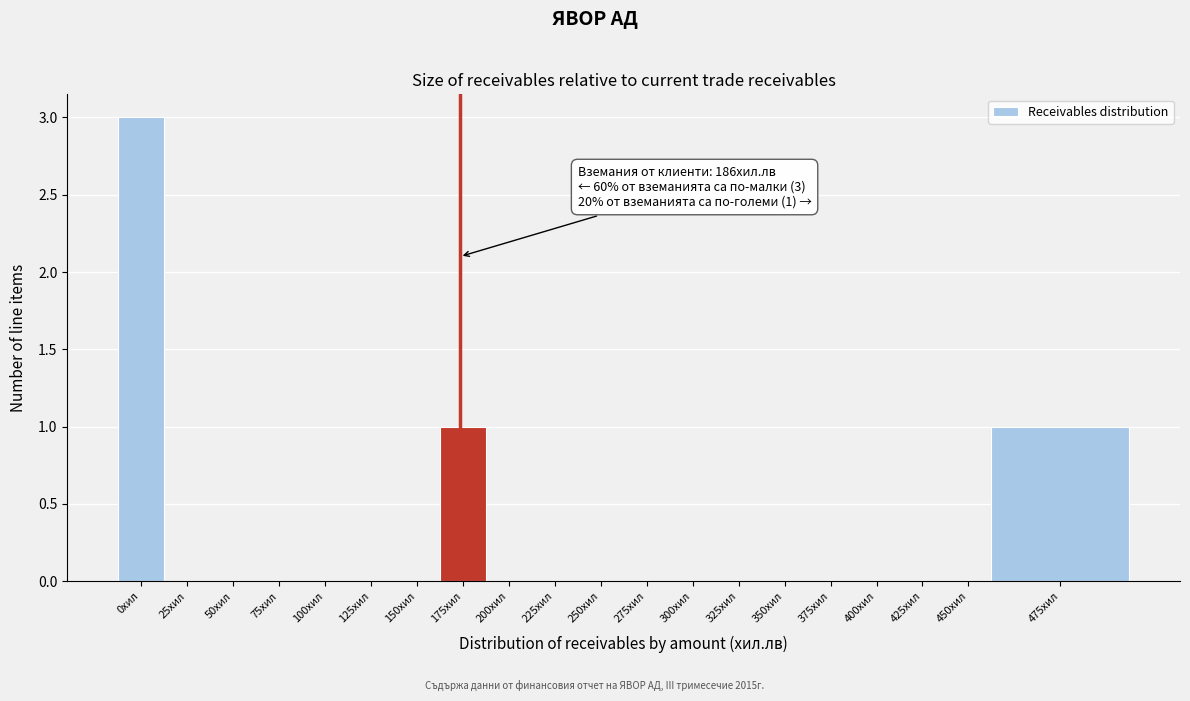

Reading left to right, list all the values displayed in this chart.

0хил=3	25хил=0	50хил=0	75хил=0	100хил=0	125хил=0	150хил=0	175хил=1	200хил=0	225хил=0	250хил=0	275хил=0	300хил=0	325хил=0	350хил=0	375хил=0	400хил=0	425хил=0	450хил=0	475хил=1